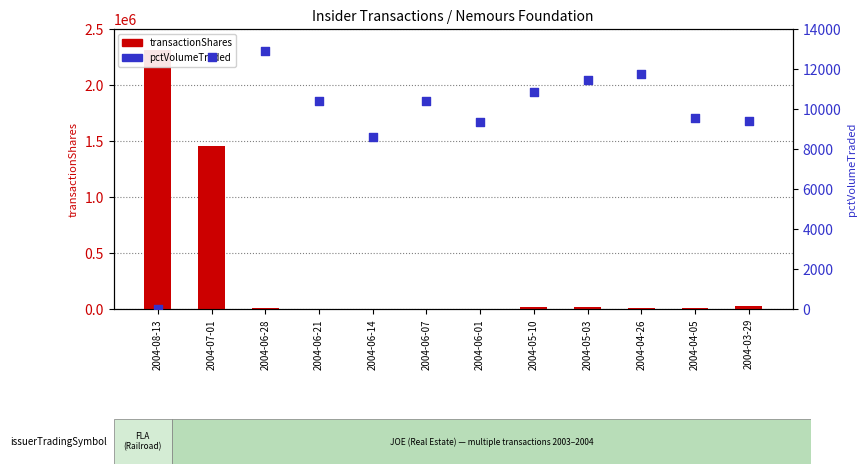

Which series has the widest spread of Y values?

transactionShares